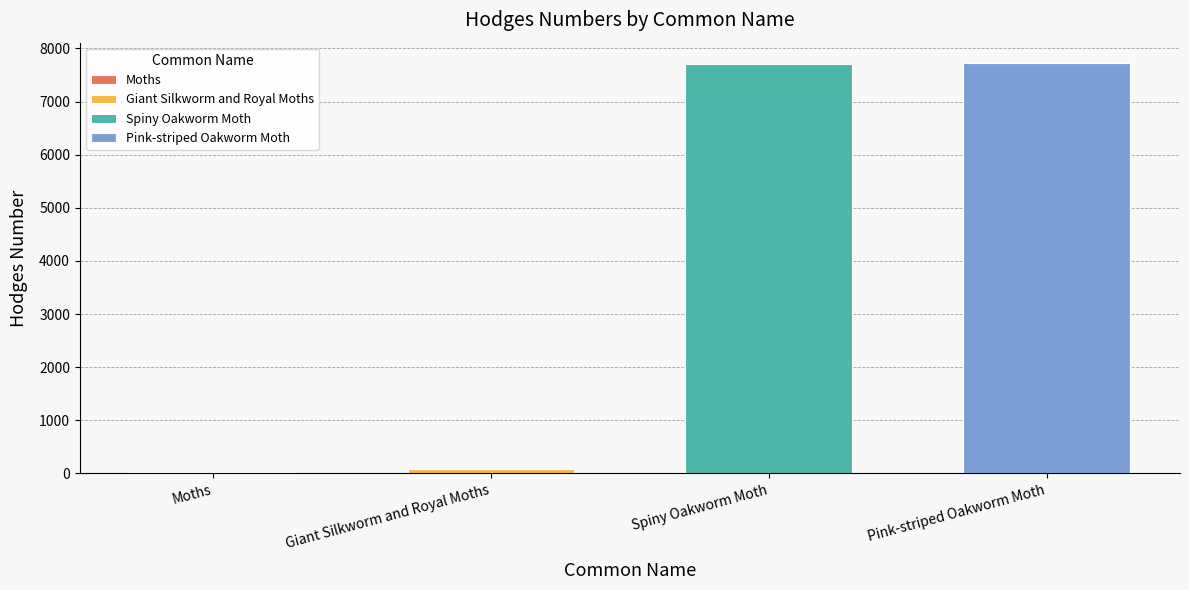

Reading left to right, extract all data points from this chart.

Moths=29.0	Giant Silkworm and Royal Moths=89.3	Spiny Oakworm Moth=7716.0	Pink-striped Oakworm Moth=7723.0